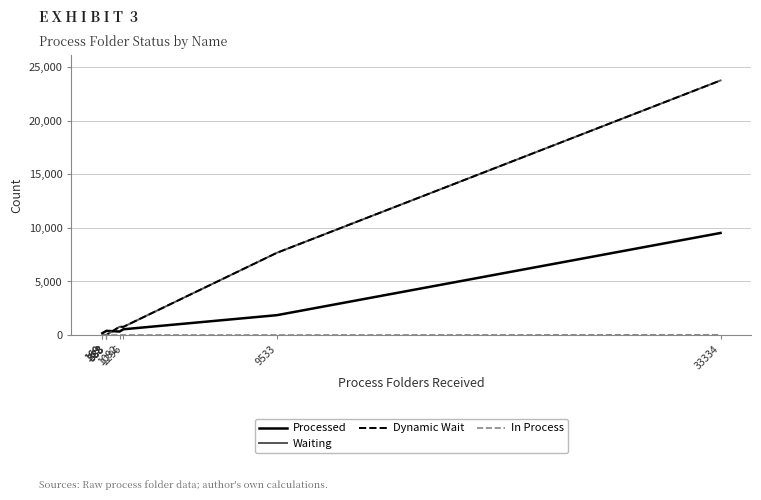

True or false: Dynamic Wait and Waiting intersect in this chart.

False